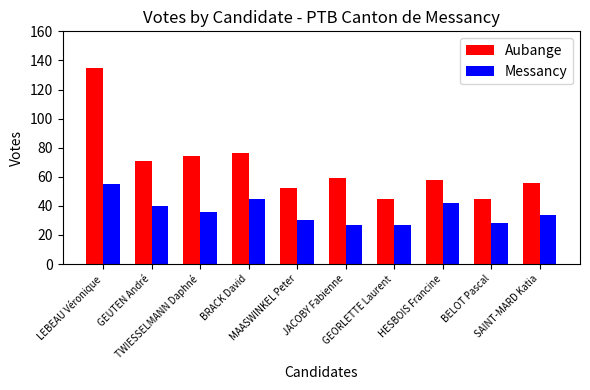

Reading right to left, transcribe all the data shown in this chart.

Aubange: 56	45	58	45	59	52	76	74	71	135
Messancy: 34	28	42	27	27	30	45	36	40	55